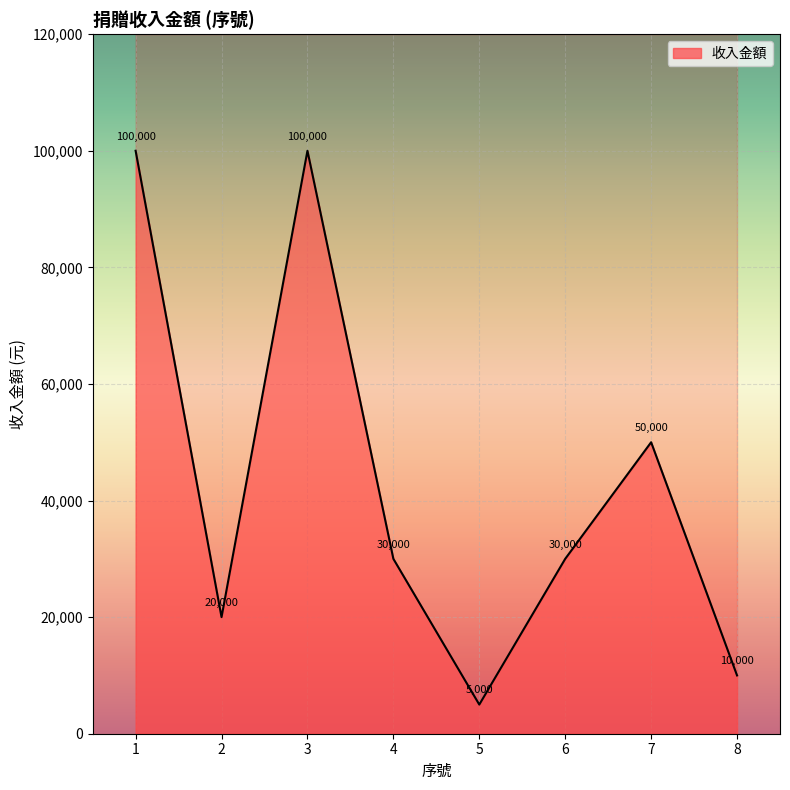

At which label is the value closest to 52500?

7